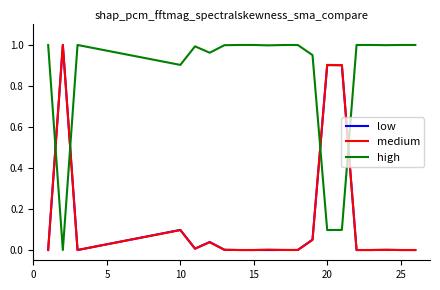

True or false: medium and high intersect in this chart.

True